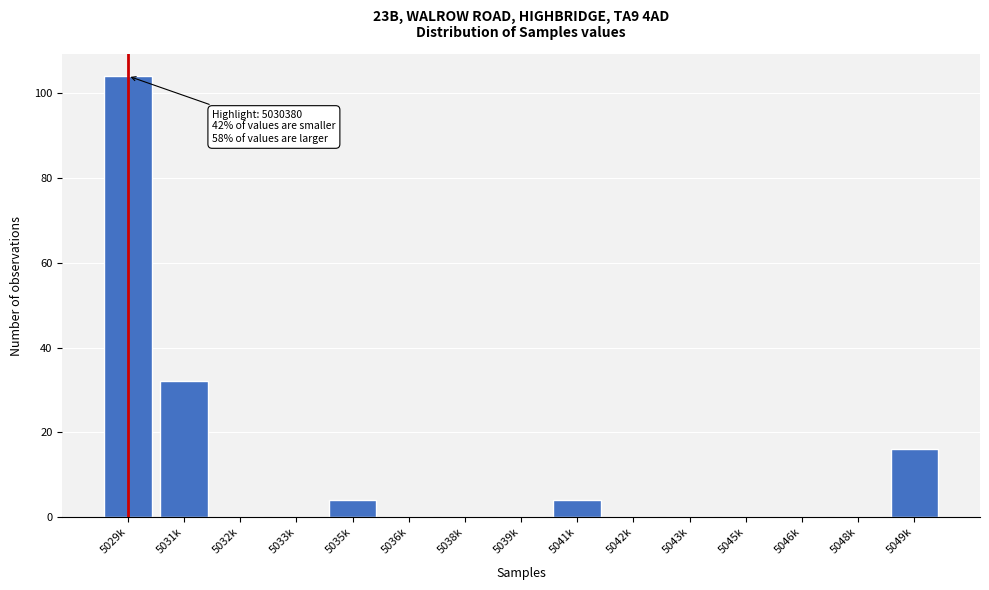

Reading left to right, transcribe all the data shown in this chart.

5029k=104	5031k=32	5032k=0	5033k=0	5035k=4	5036k=0	5038k=0	5039k=0	5041k=4	5042k=0	5043k=0	5045k=0	5046k=0	5048k=0	5049k=16